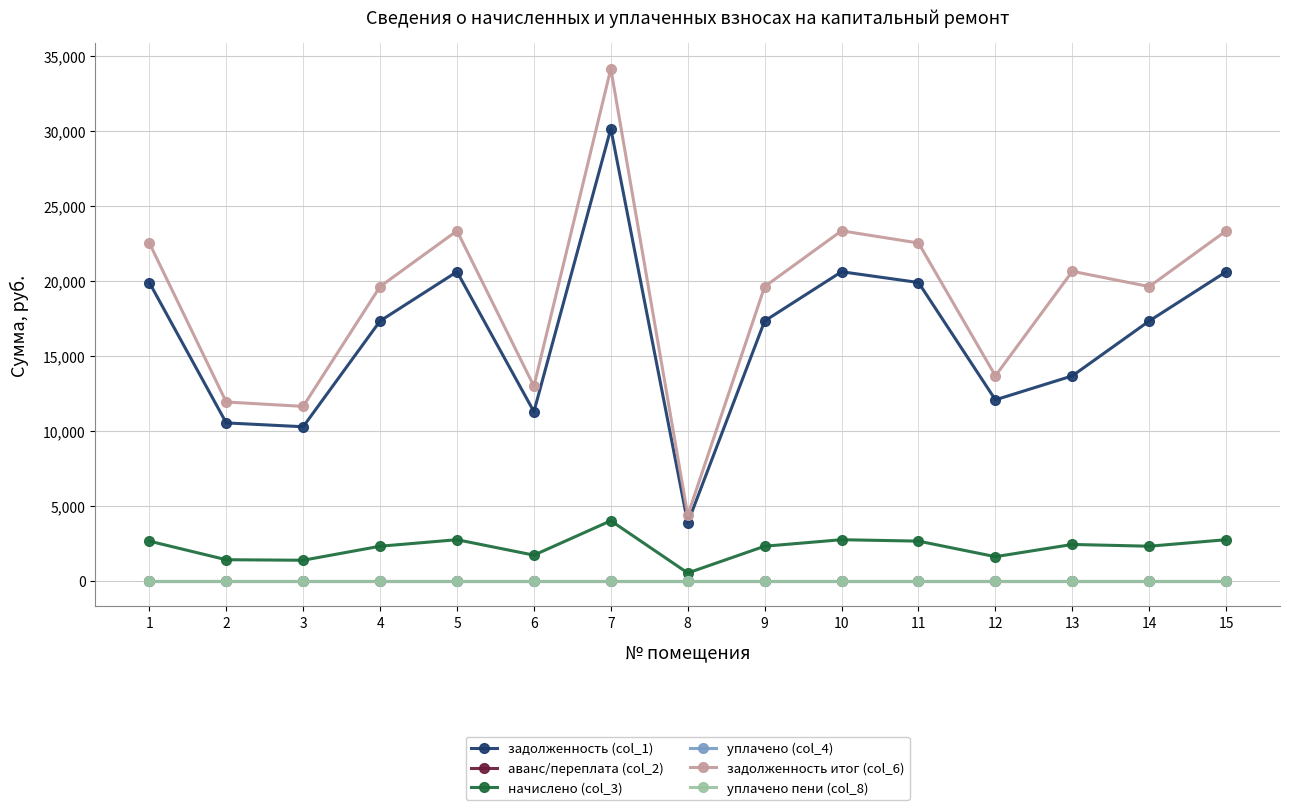

Does the chart have visible grid lines?

Yes